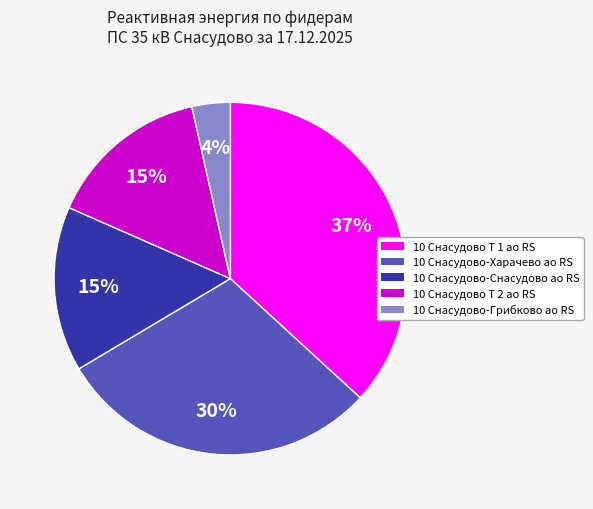

To the nearest percent, what percentage of the pie is 10 Снасудово Т 2 ао RS?

15%